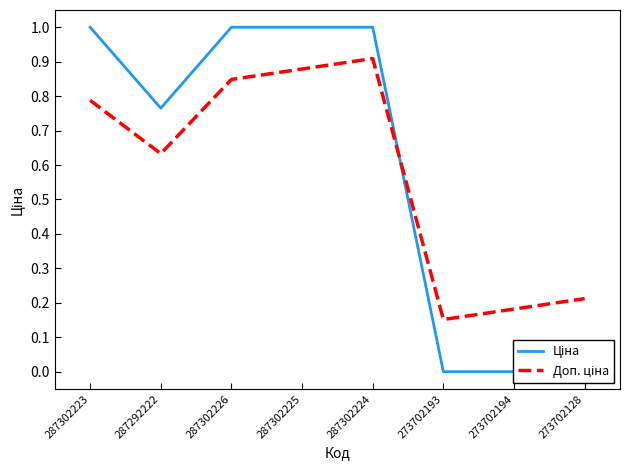

What is the maximum value shown in the chart?

1.0